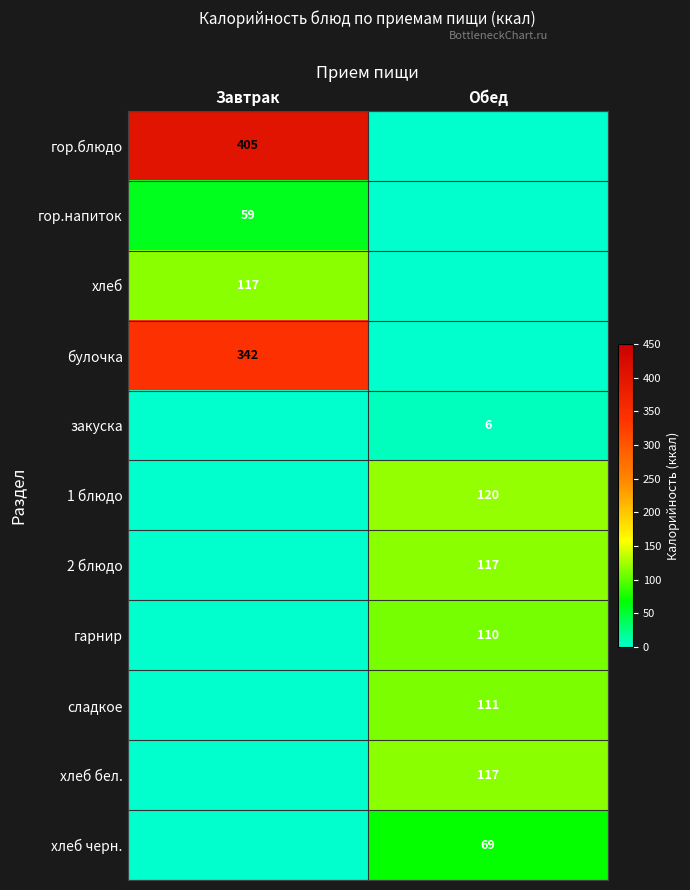

Between Завтрак and Обед, which is larger?

Завтрак